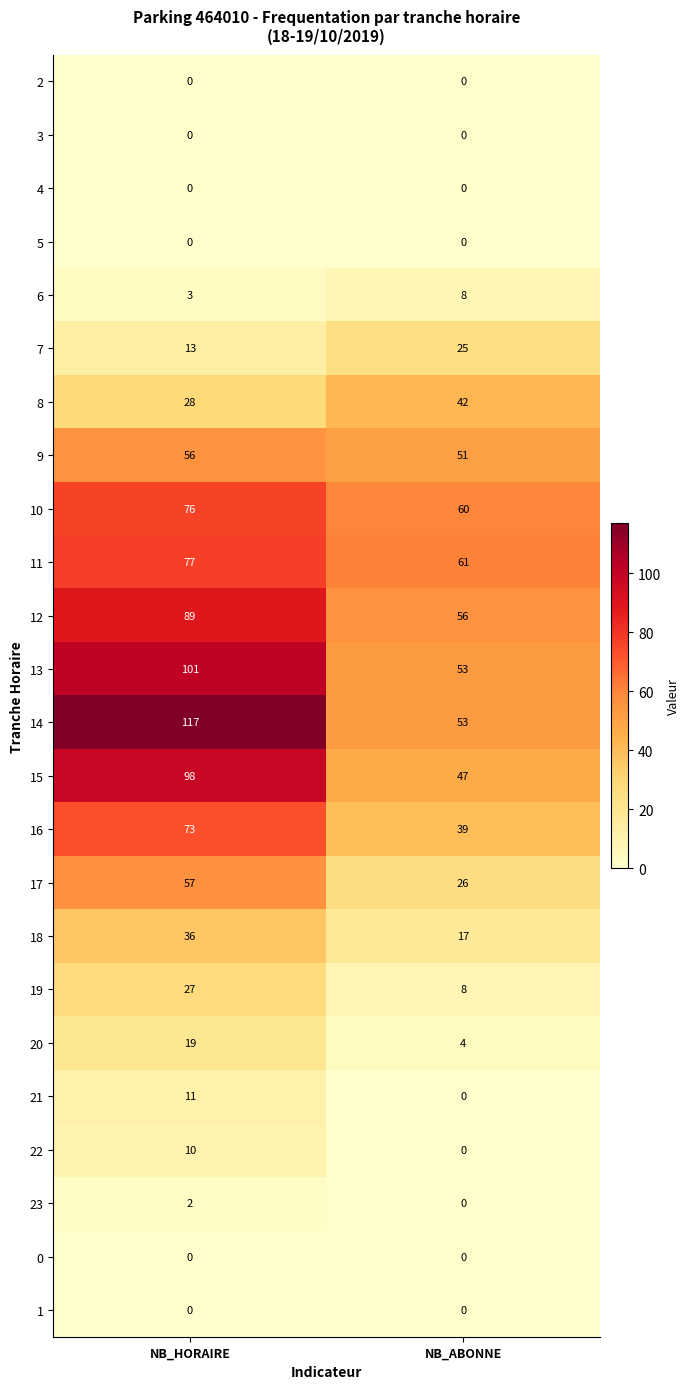

What is the approximate value of 11 at NB_HORAIRE, to the nearest 5?

75